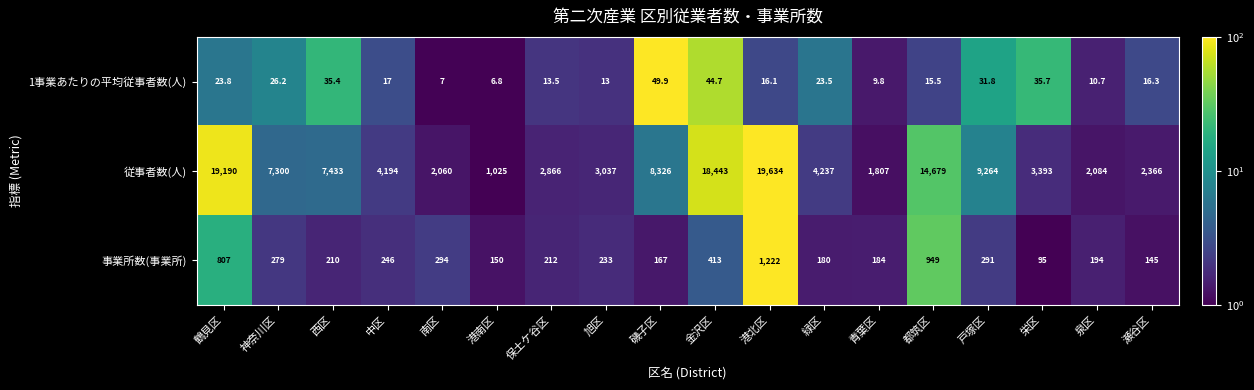

Which series has the largest range (max minus min)?

従事者数(人)